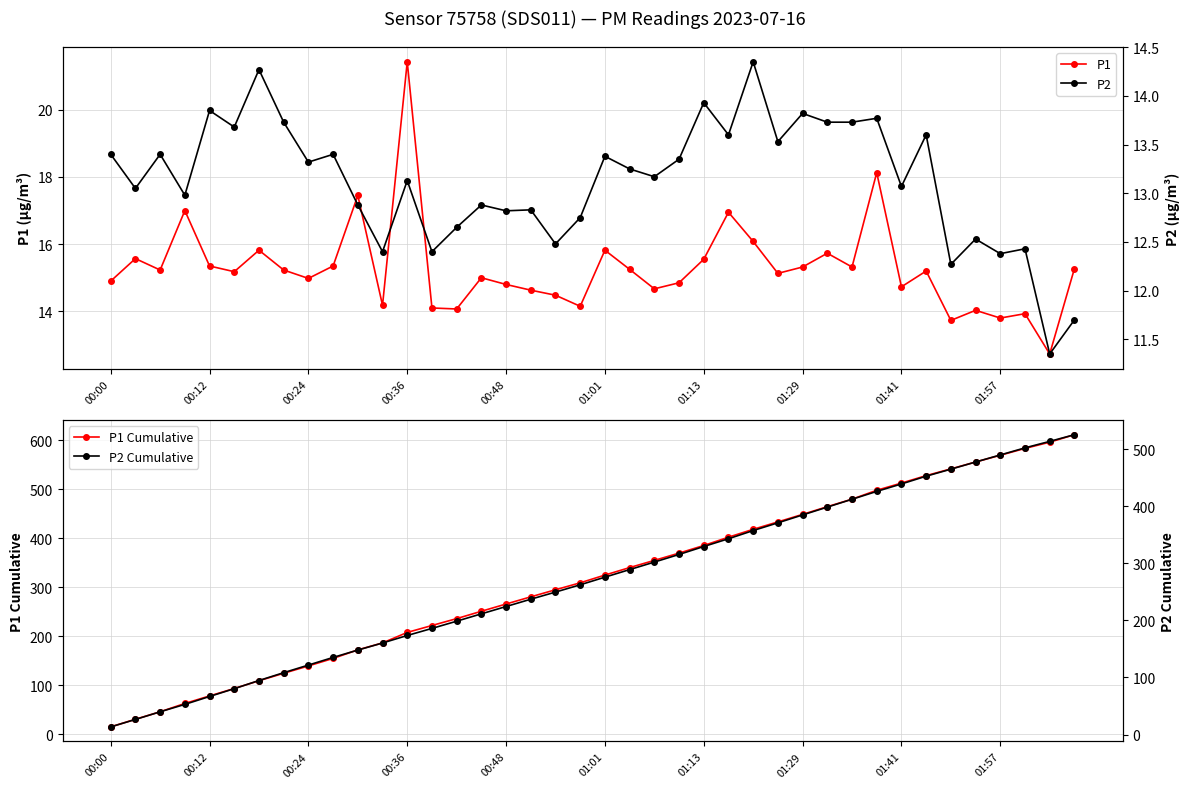

How many categories are shown in the chart?

40